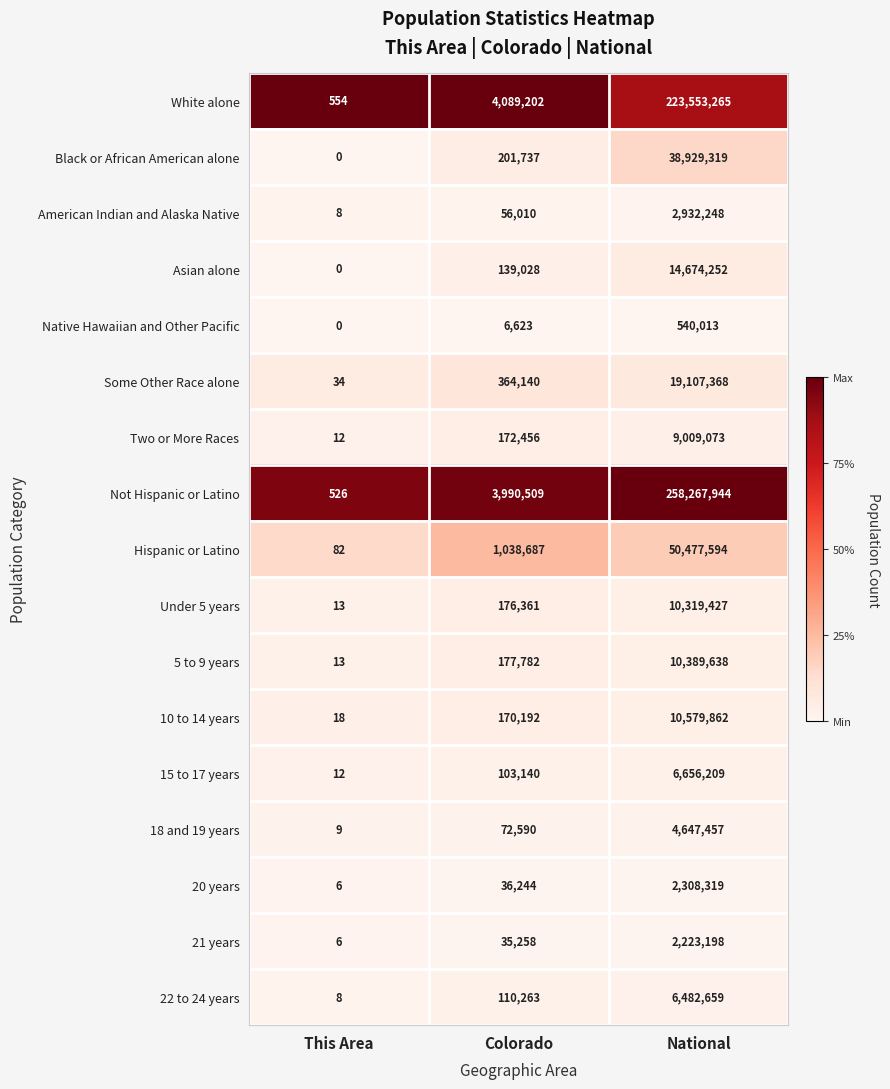

What is the sum of the 20 years values at Colorado and National?

2344563